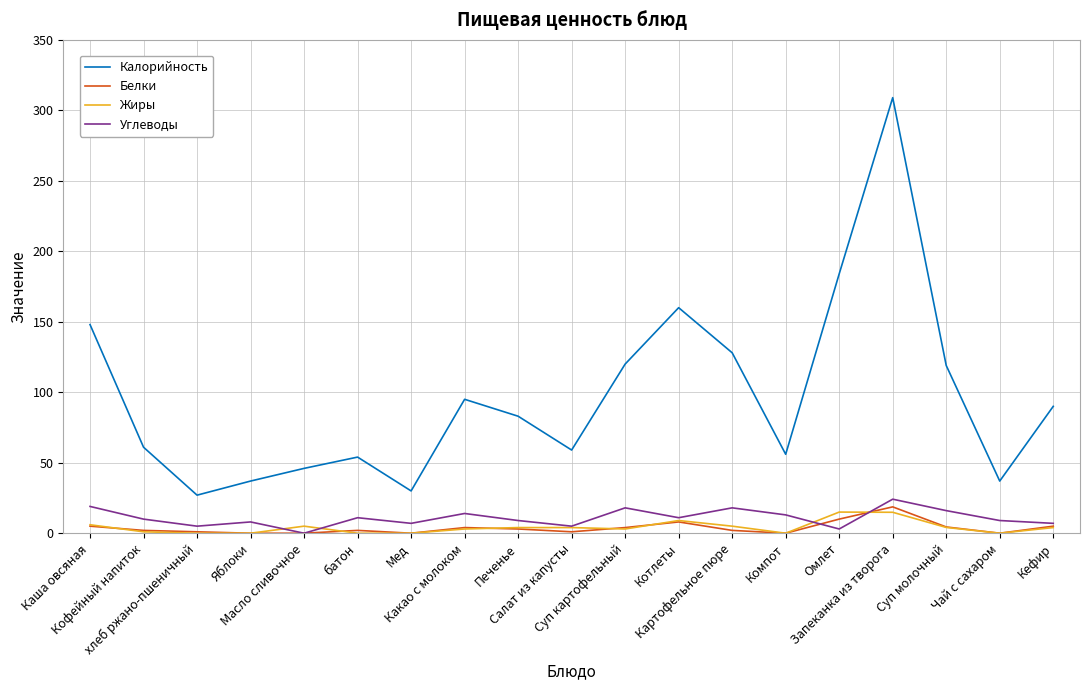

Which series has the largest total across all categories?

Калорийность